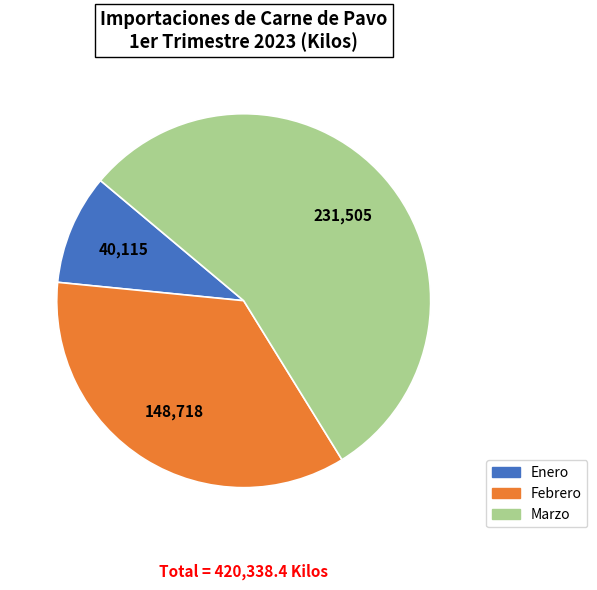

Is it true that Enero is 10% of the pie?

True